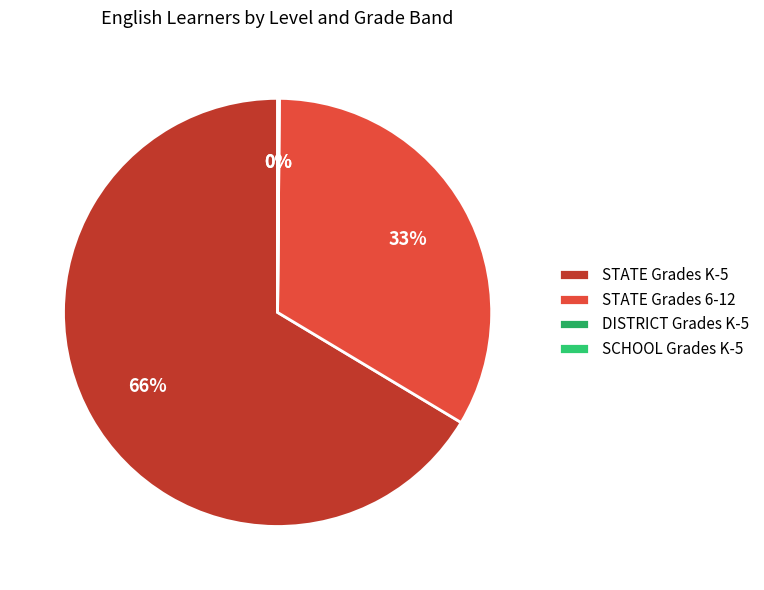

Is the sum of STATE Grades K-5 and SCHOOL Grades K-5 greater than half?

Yes